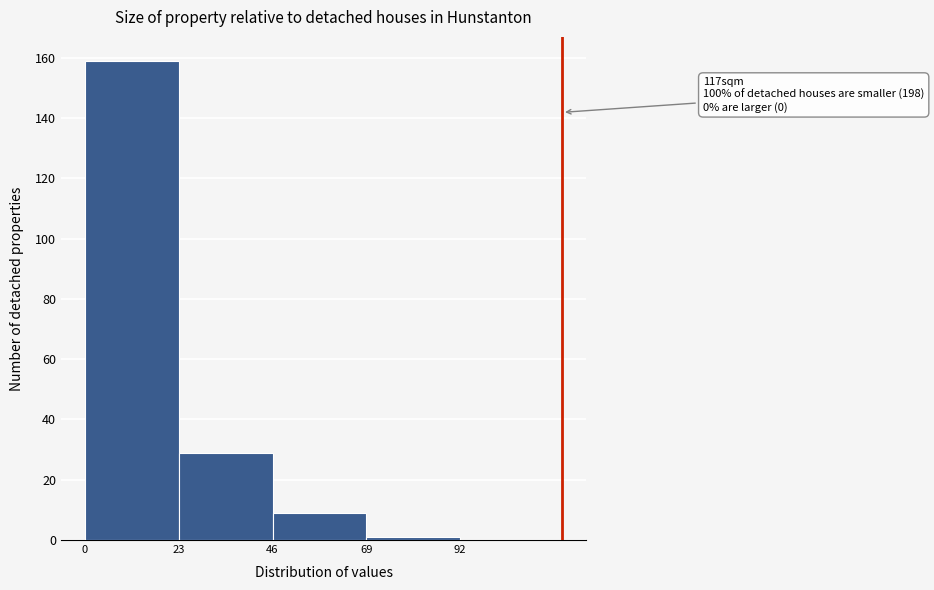

Over which range of the x-axis is the bar tallest?

0 to 23